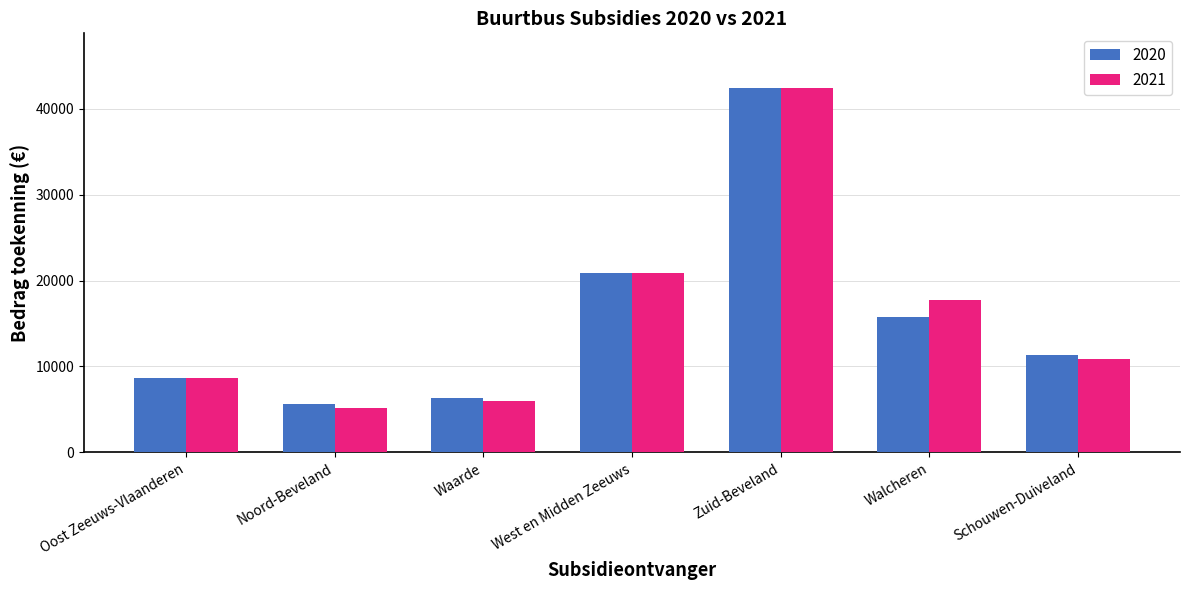

What is the approximate value of 2020 at Walcheren, to the nearest 10?

15700